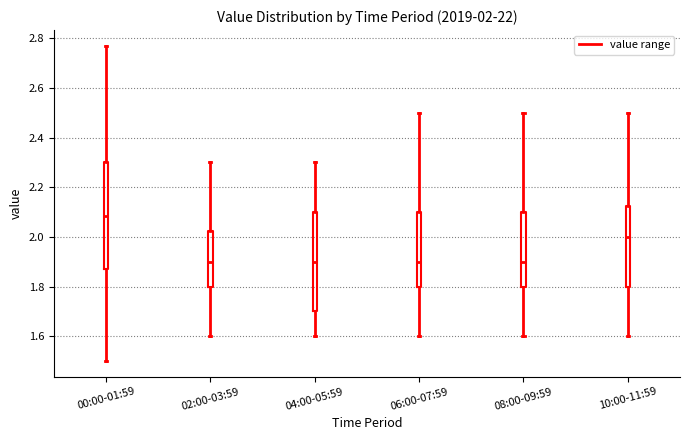

Which box has the highest median line?

00:00-01:59